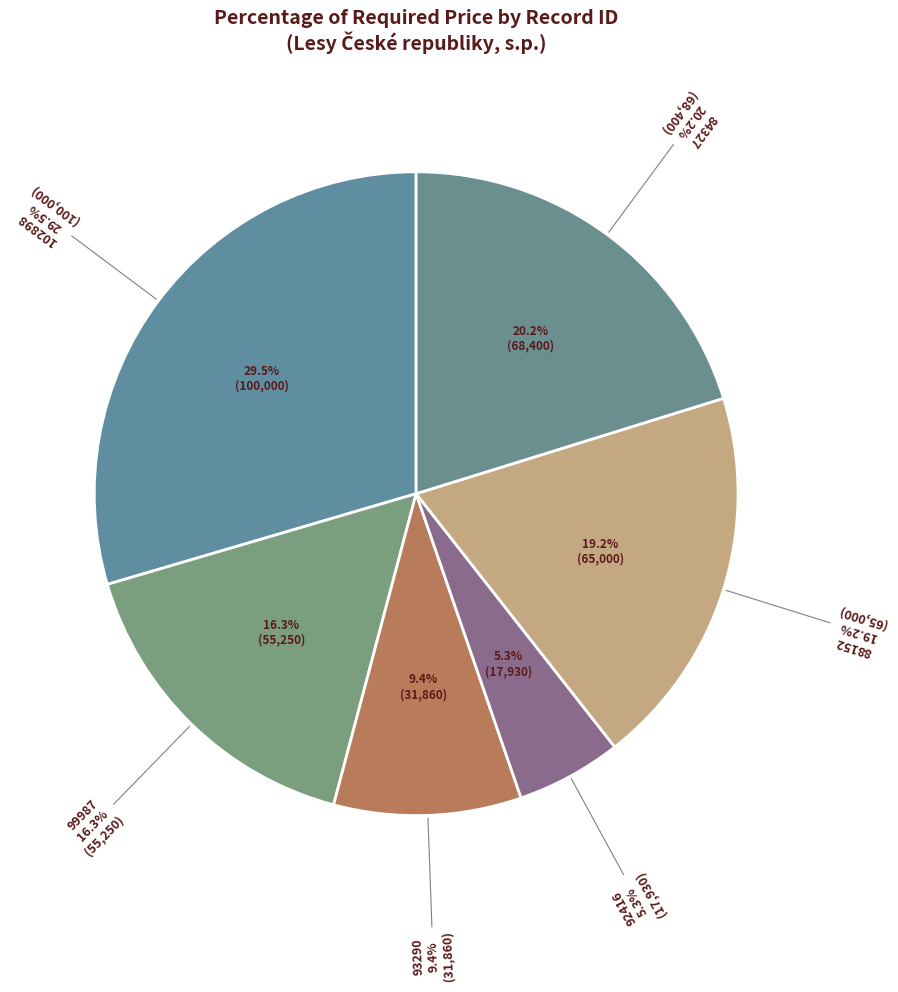

Count the number of slices in the pie.

6